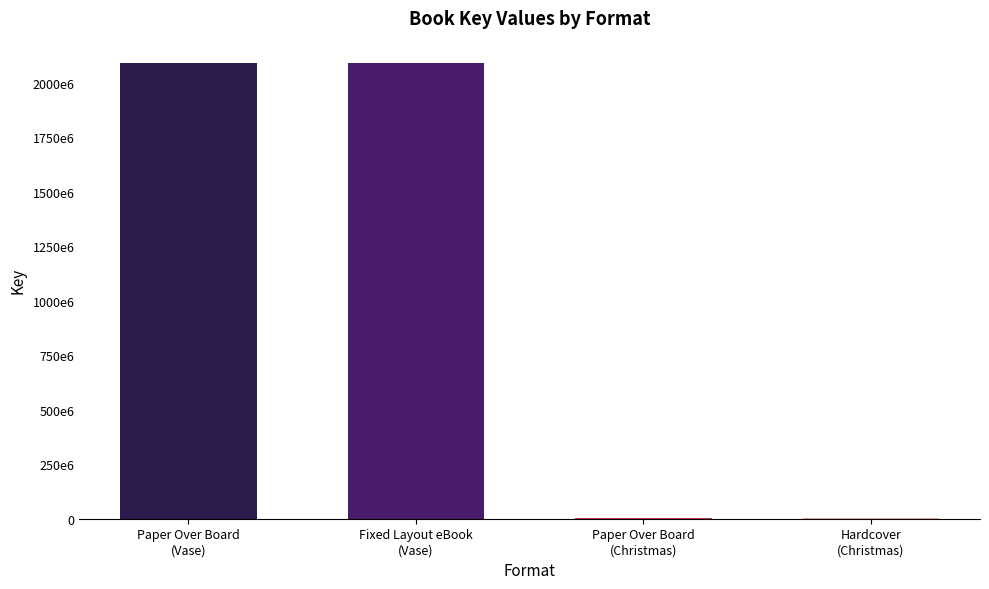

Reading left to right, what are all the values shown in this chart?

2088466961	2088466961	1702699	1702699